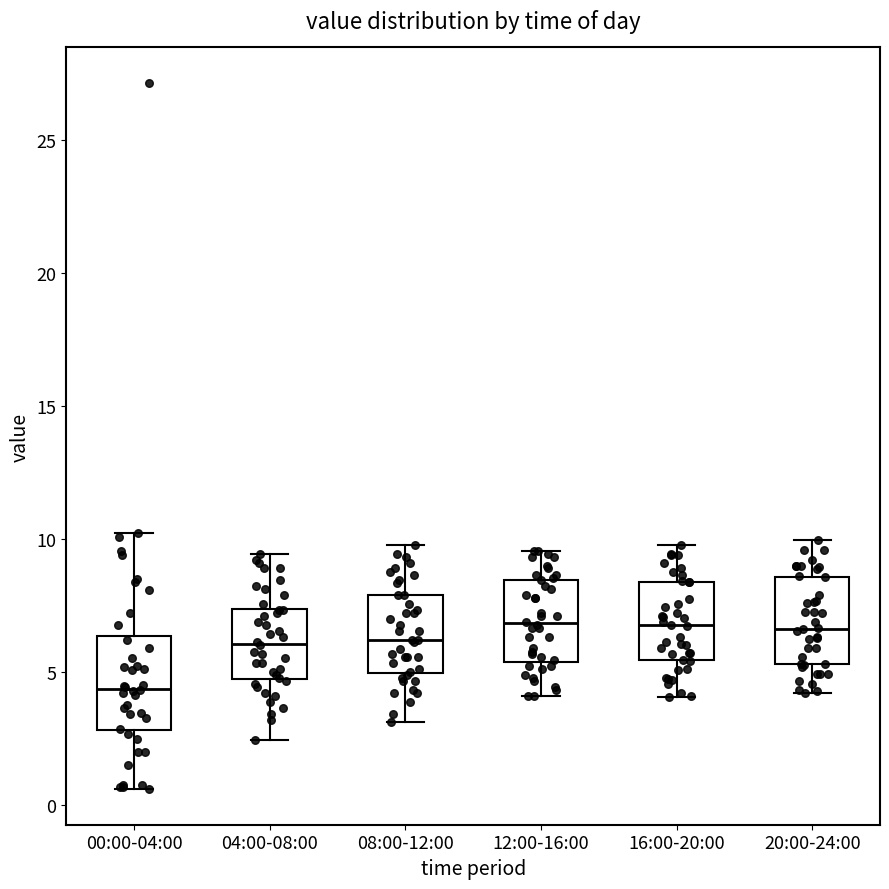

Where is the lower edge of the box for 12:00-16:00 on the y-axis? The values are not printed on the chart, so give them approximately, as read against the axis.

5.5